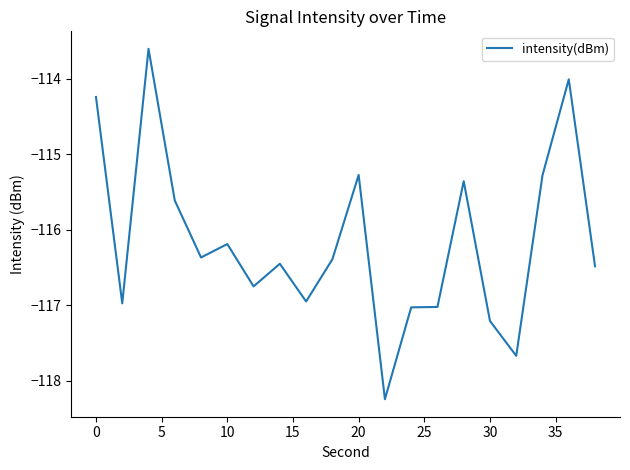

What is the greatest value displayed?

-113.6